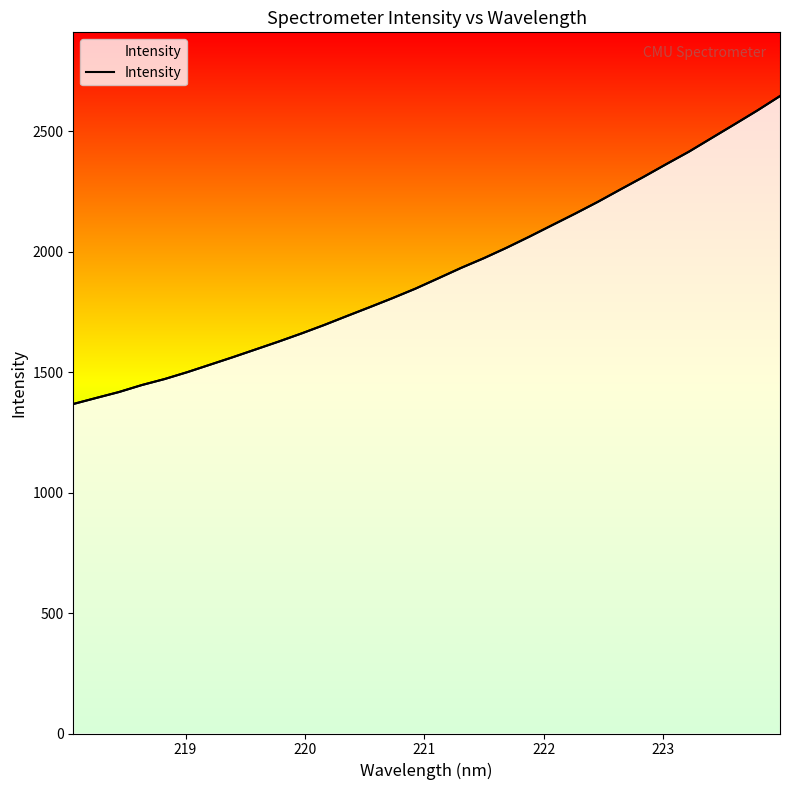

What is the smallest value displayed?

1367.7